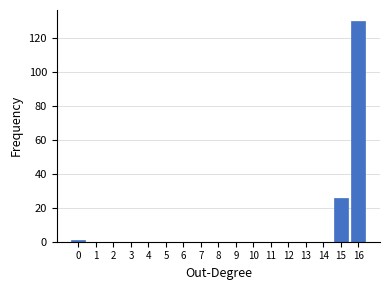

Reading left to right, extract all data points from this chart.

0=1	1=0	2=0	3=0	4=0	5=0	6=0	7=0	8=0	9=0	10=0	11=0	12=0	13=0	14=0	15=26	16=130